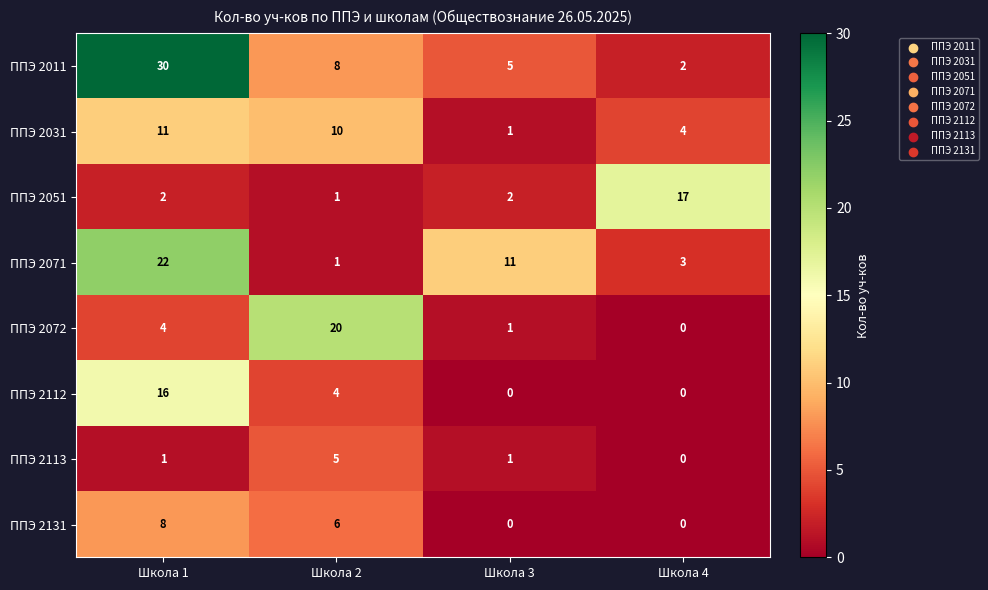

At which category is the sum across all series the highest?

Школа 1